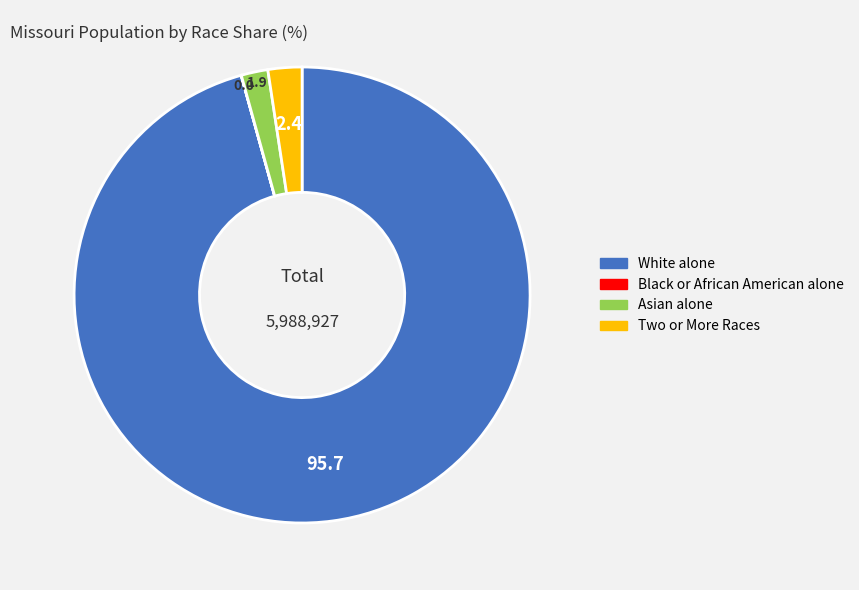

What is the largest slice in the pie chart?

White alone